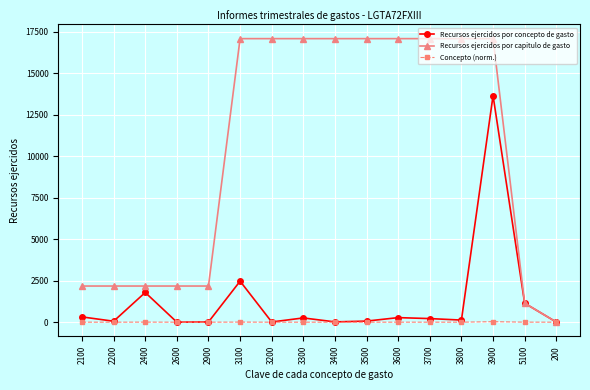

Does the chart have visible grid lines?

Yes